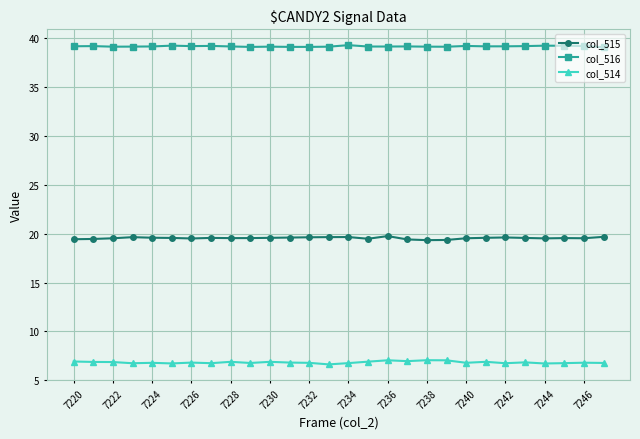

What is the average value of the col_516 series?

39.2